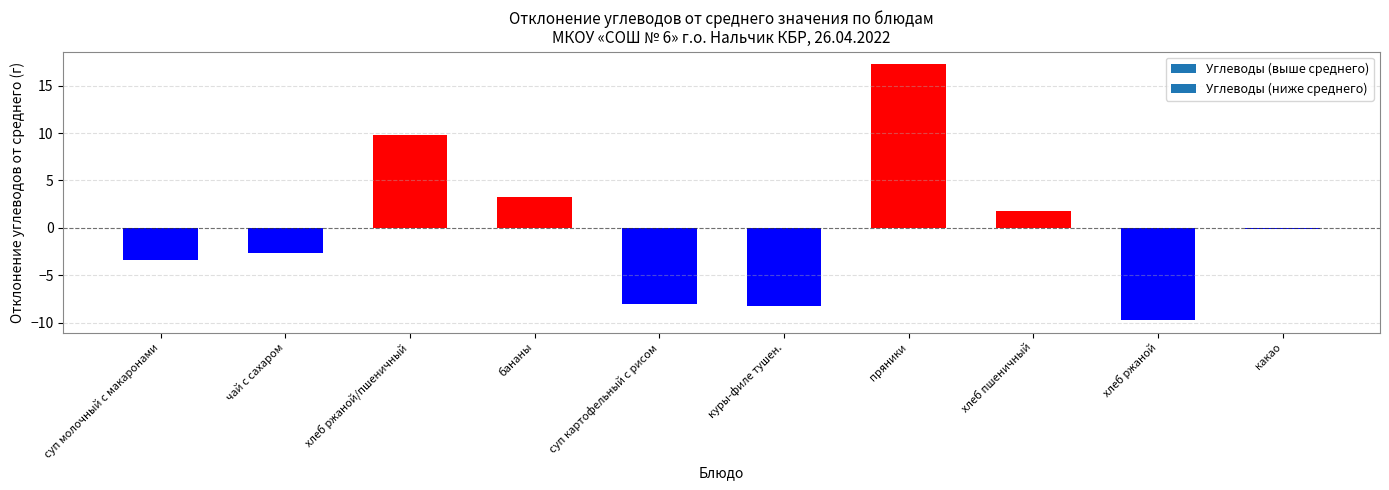

At which category is the sum across all series the highest?

пряники